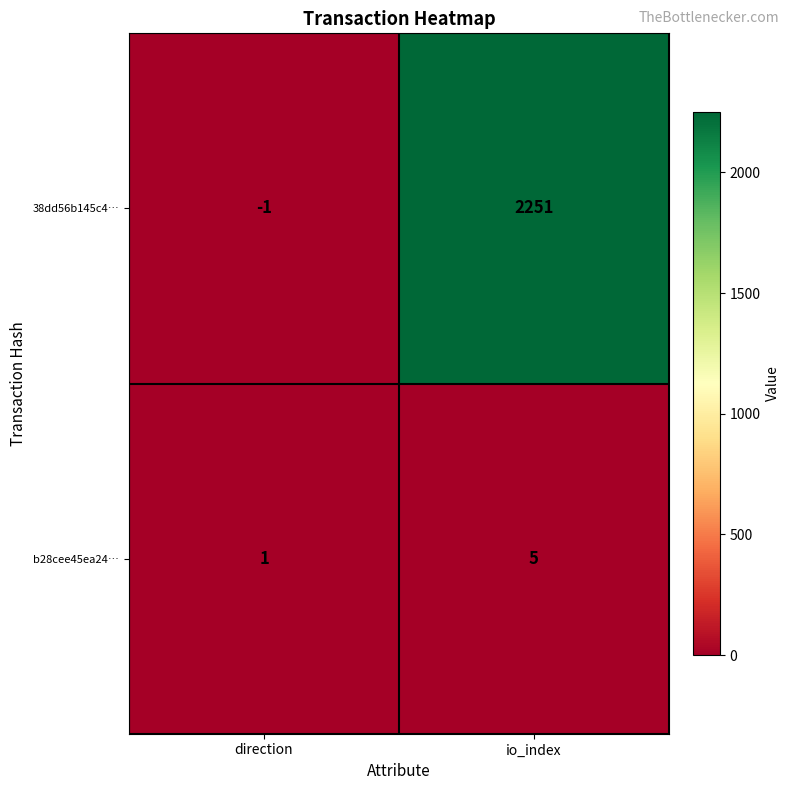

What is the spread (max minus min) of values at io_index?

2246